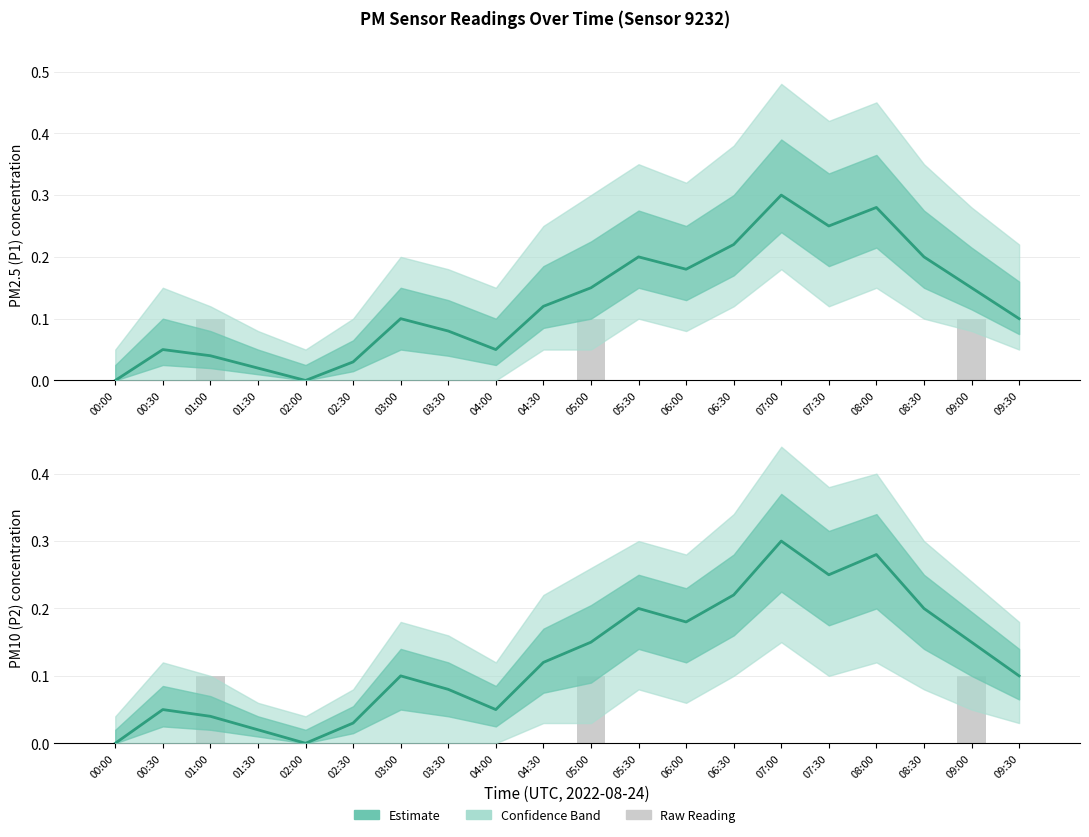

Between 04:00 and 05:00, which series saw the biggest shift?

P1 Estimate